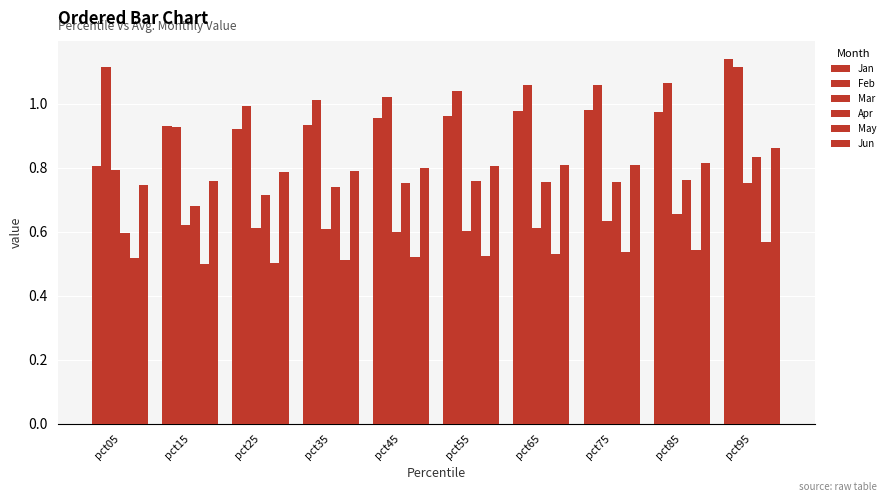

Which series has the largest total across all categories?

Feb